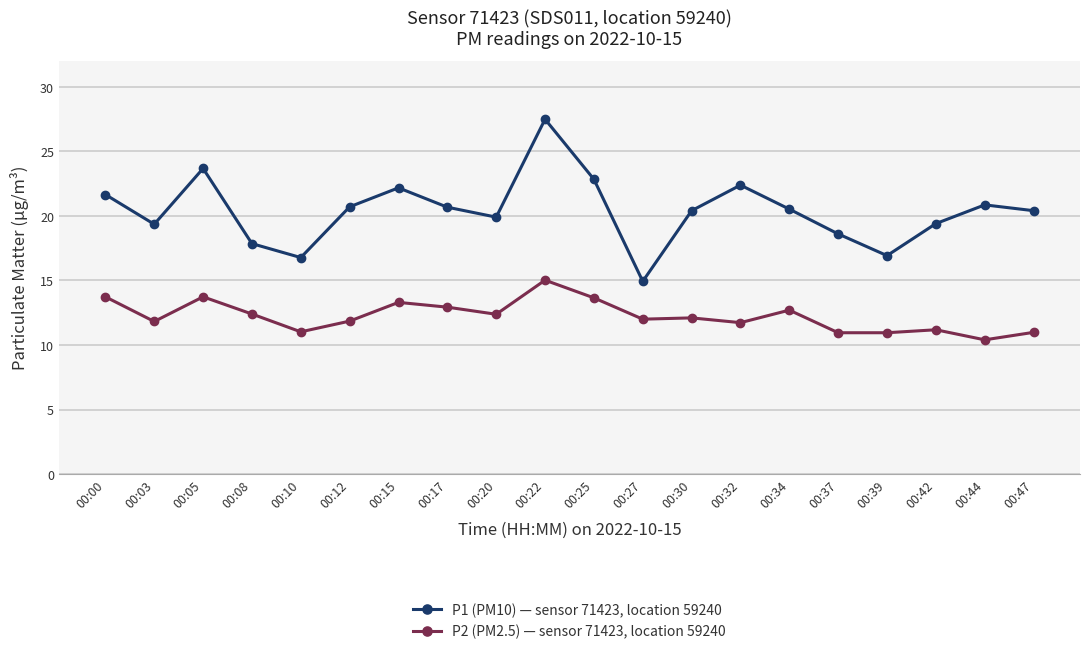

Is it true that P1 (PM10) — sensor 71423, location 59240 equals 34.7 at 00:32?

False